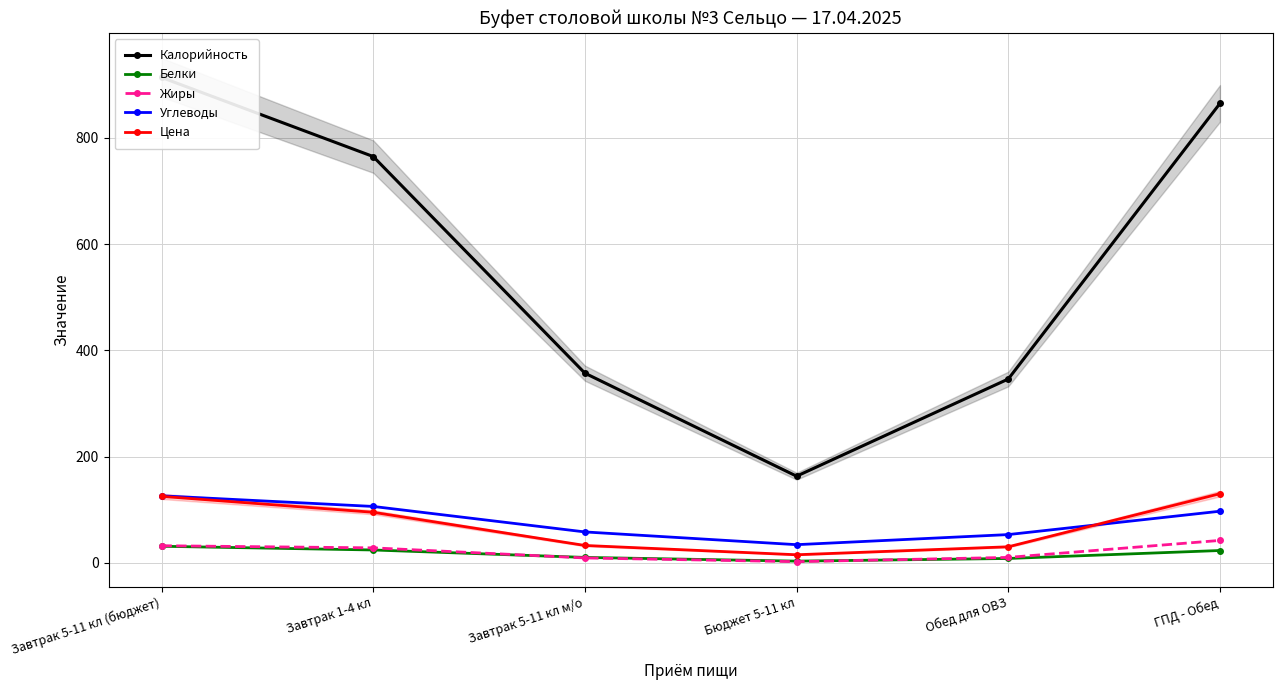

At which label does Калорийность reach its peak?

Завтрак 5-11 кл (бюджет)